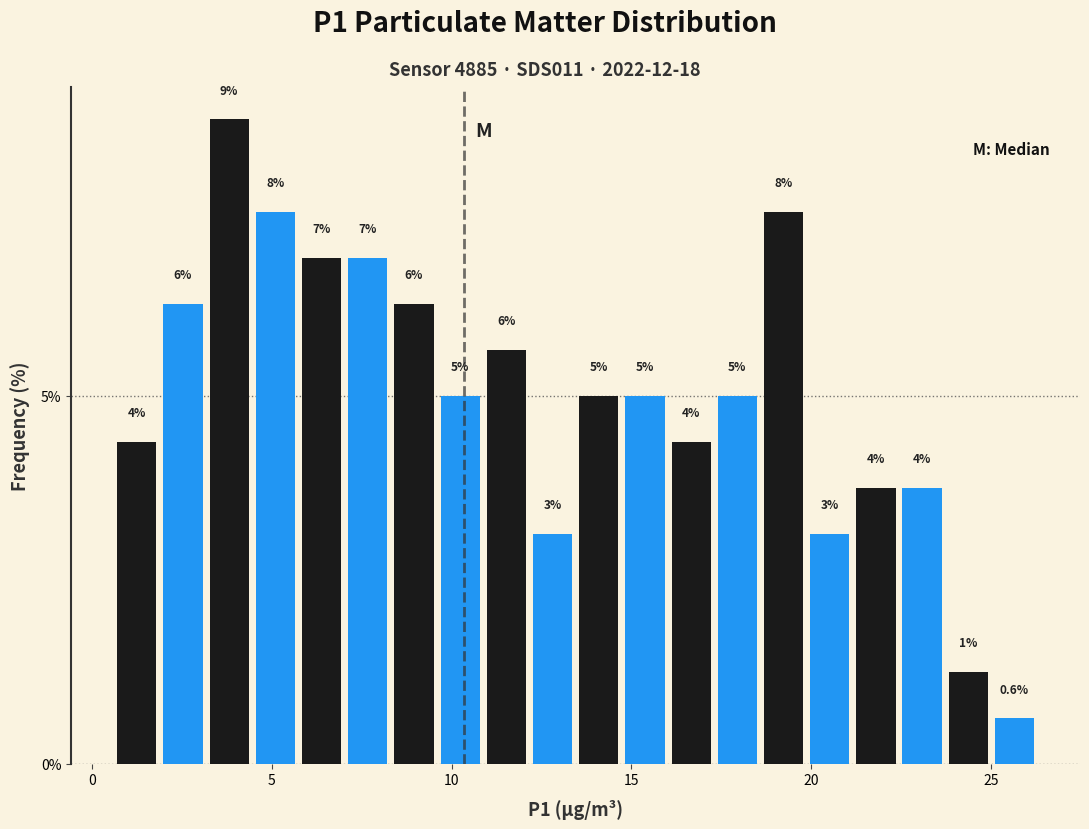

Read against the x-axis, roughly where is the centre of the tallest bar?

4.0